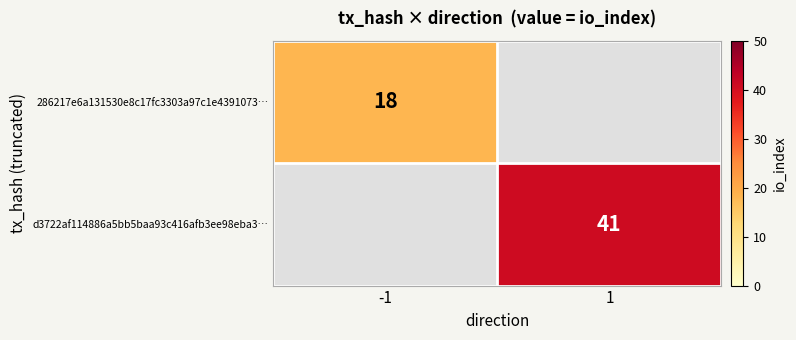

True or false: d3722af114886a5bb5baa93c416afb3ee98eba3… has a value of 61 at 1.

False